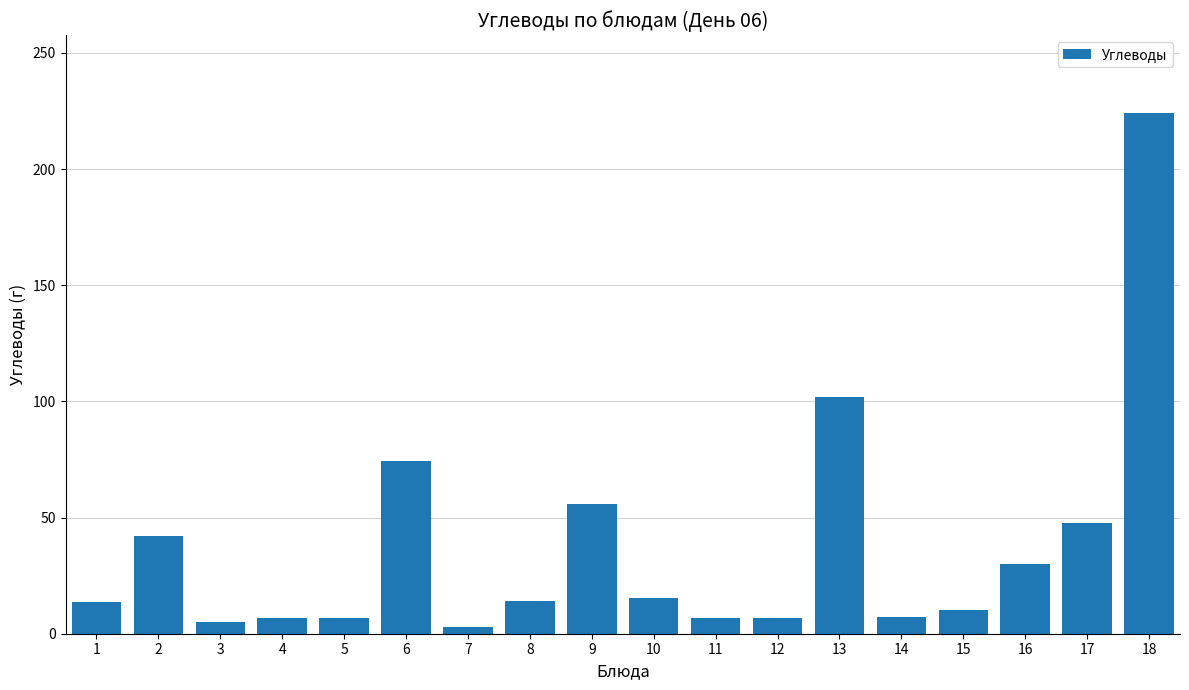

What is the value of the 16th bar from the left?

30.0